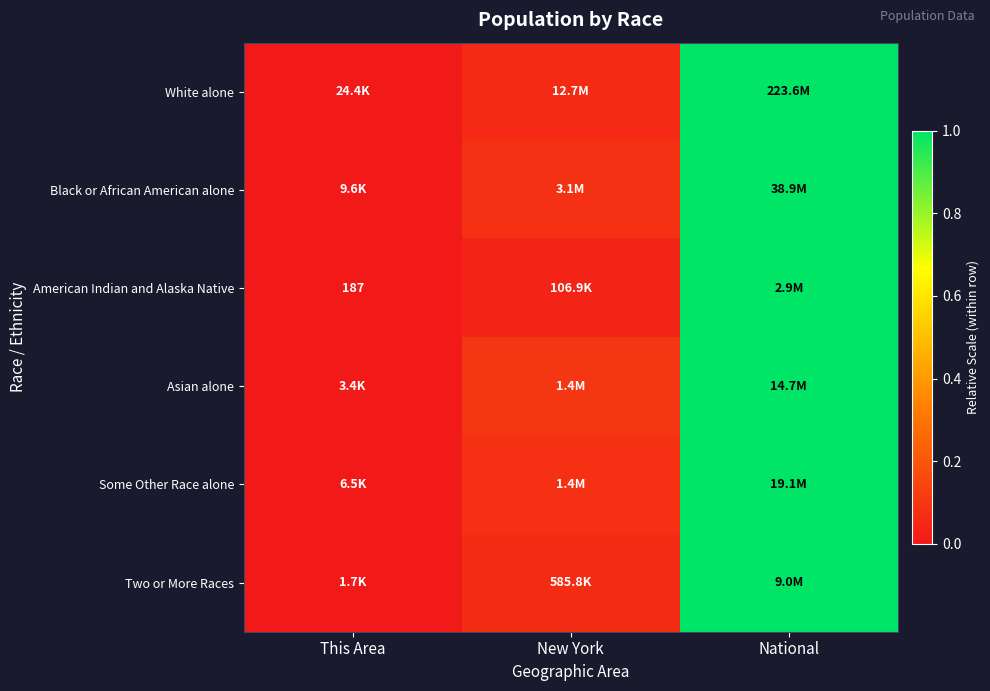

The Black or African American alone series shows 0.1 at New York. True or false?

False